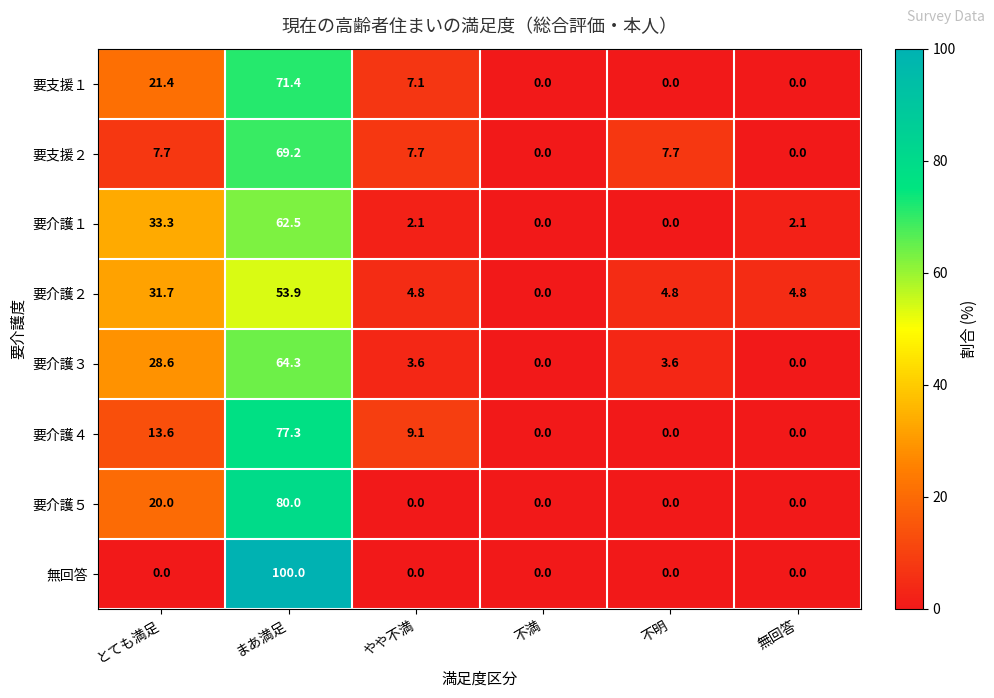

At how many categories does at least one series exceed 87?

1